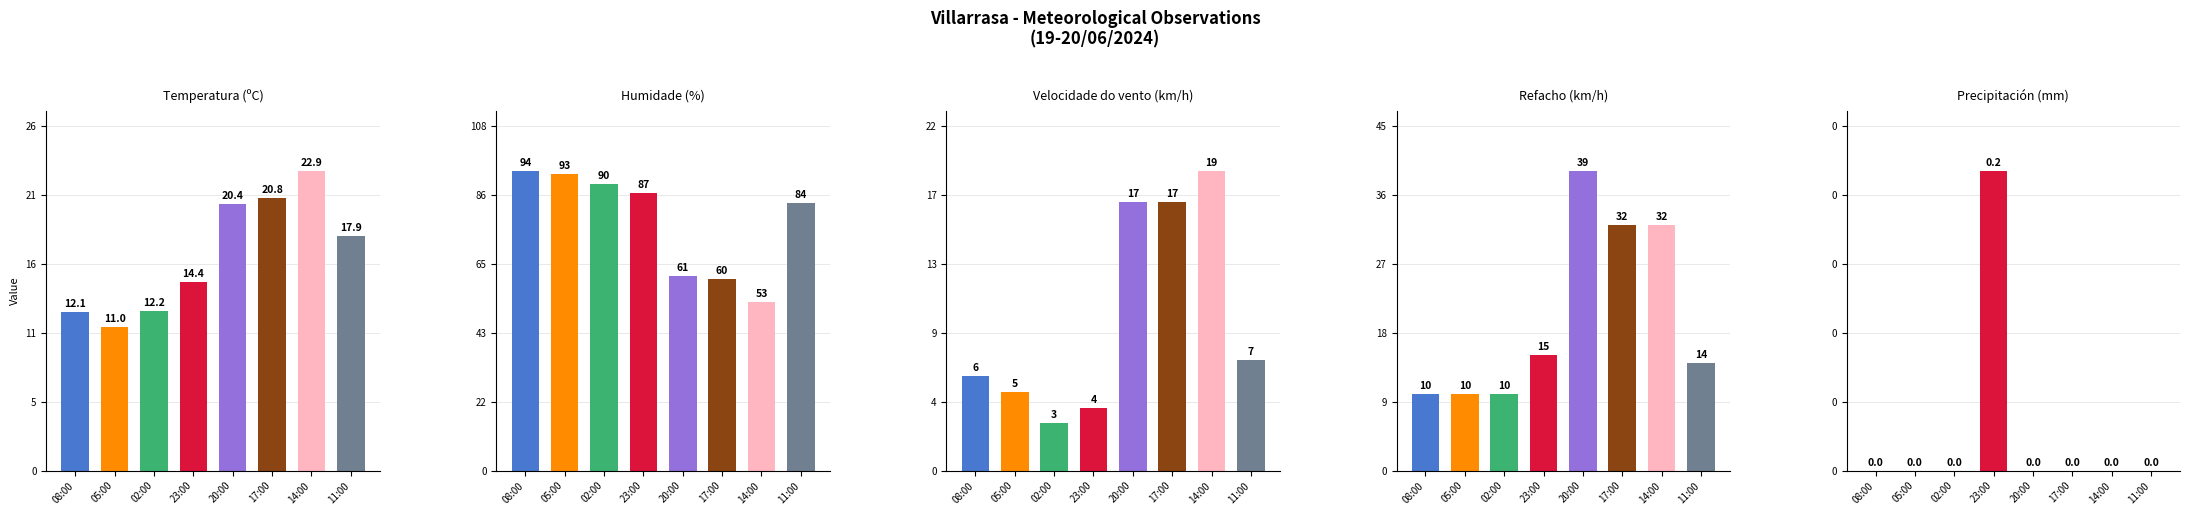

At which label does Humidade (%) reach its peak?

08:00